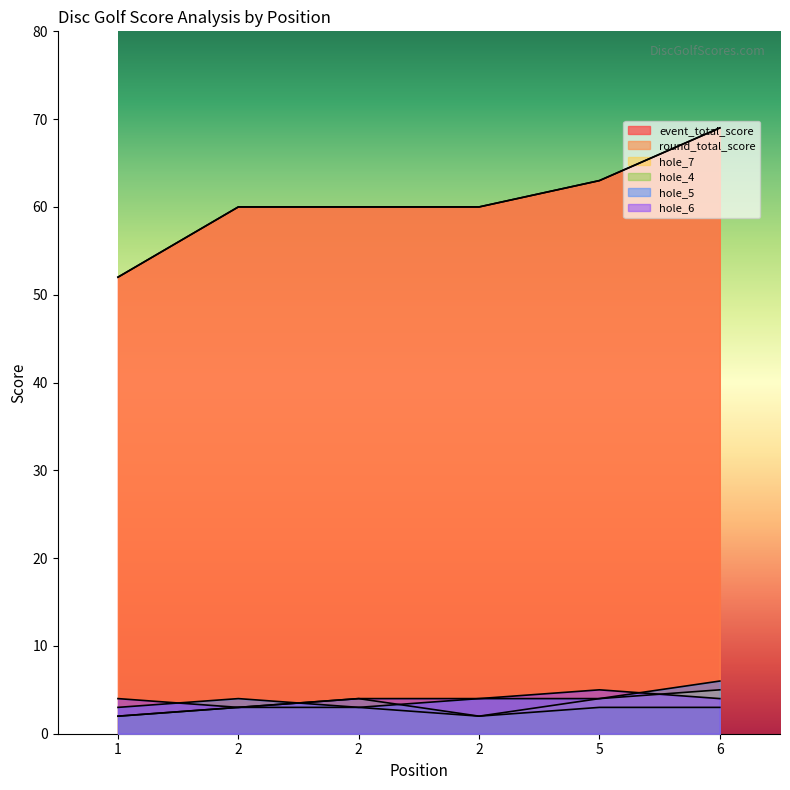

List the labels in order of round_total_score value, smallest first.

1, 2, 2, 2, 5, 6